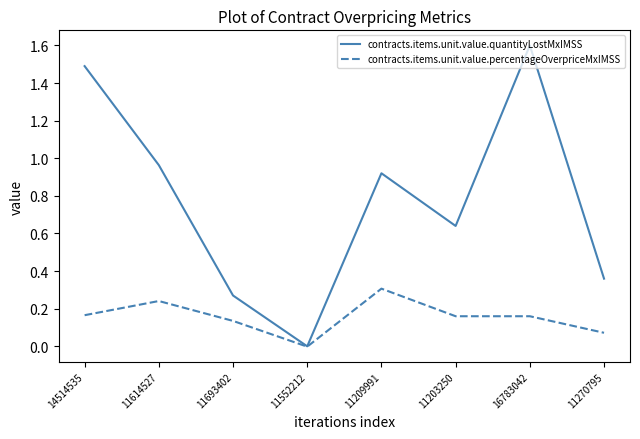

The value of contracts.items.unit.value.quantityLostMxIMSS at 11693402 is 0.3. True or false?

True